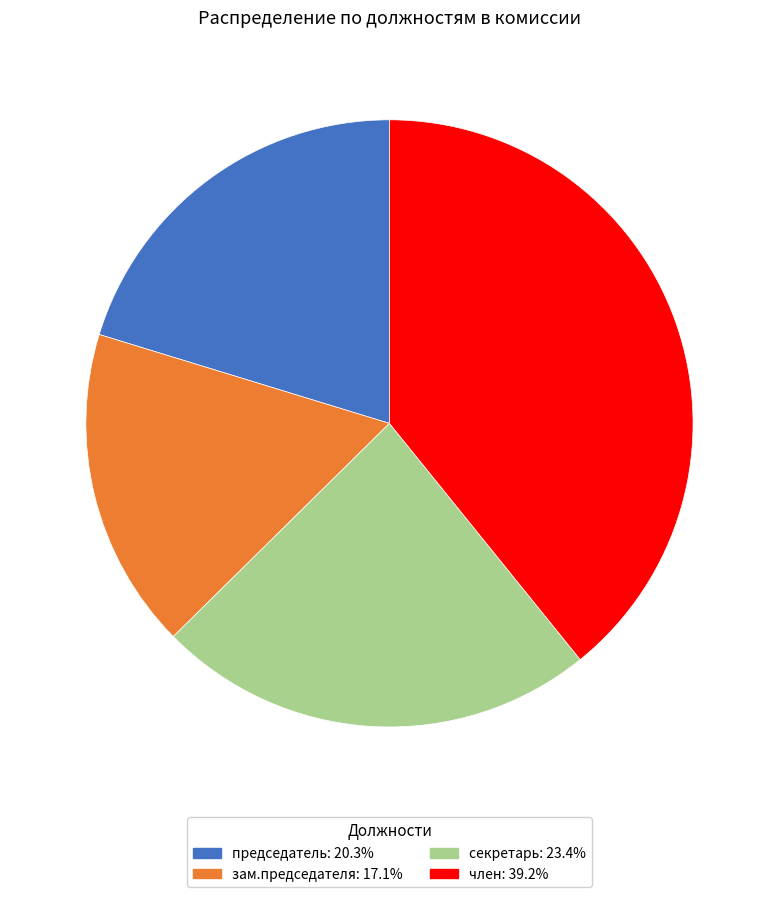

Which category has the biggest portion of the pie?

член